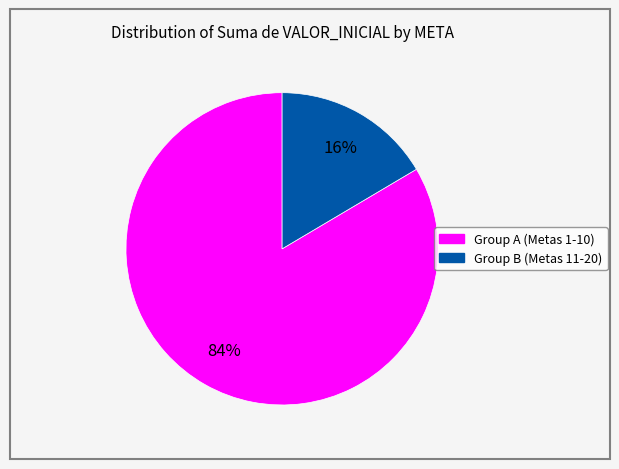

To the nearest percent, what is the average slice percentage?

50%